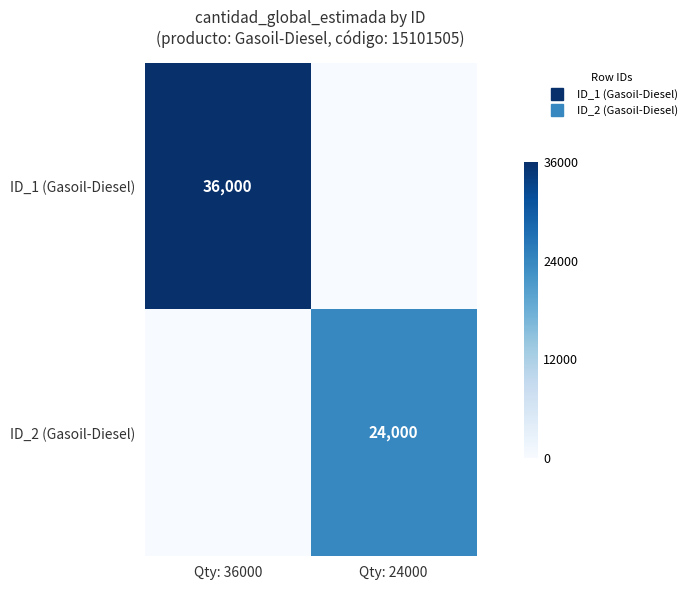

What is the sum of all ID_1 (Gasoil-Diesel) values?

36000